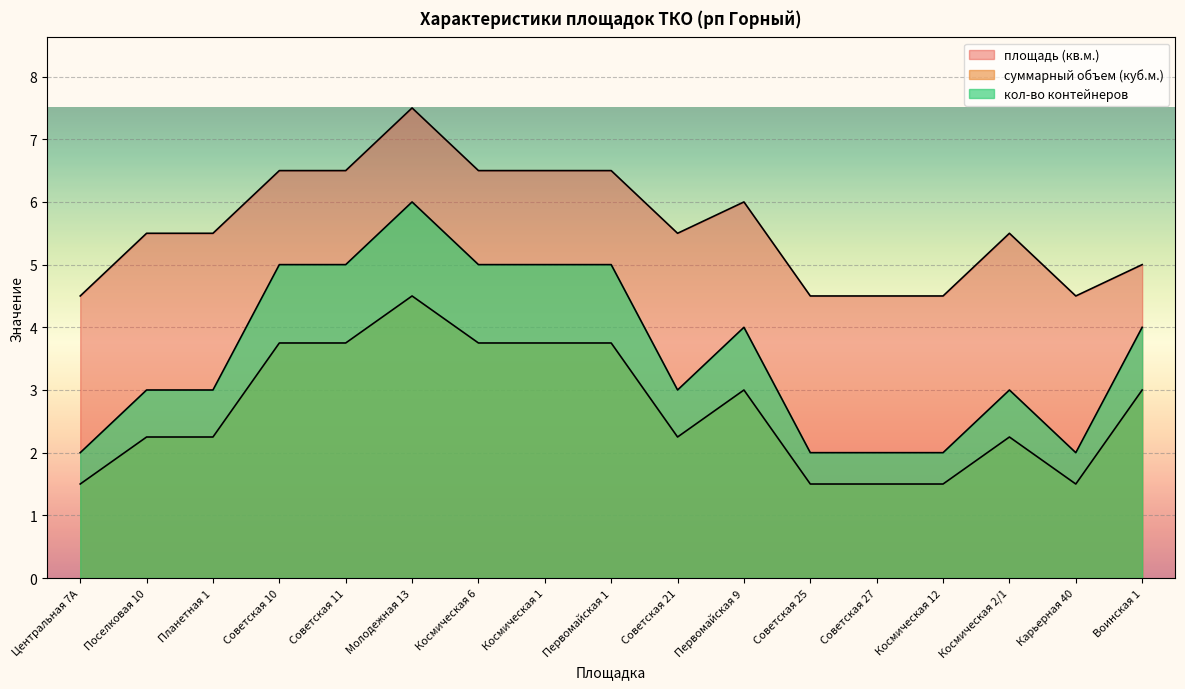

At which category does суммарный объем (куб.м.) reach its first local peak?

Молодежная 13